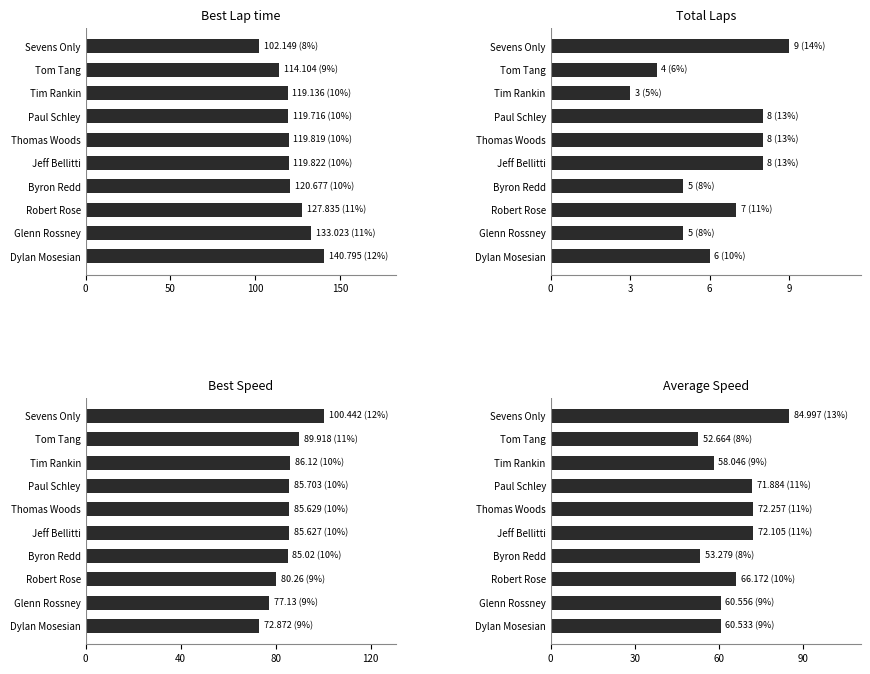

Rank the series by their average value, from highest to lowest.

Best Lap time, Best Speed, Average Speed, Total Laps